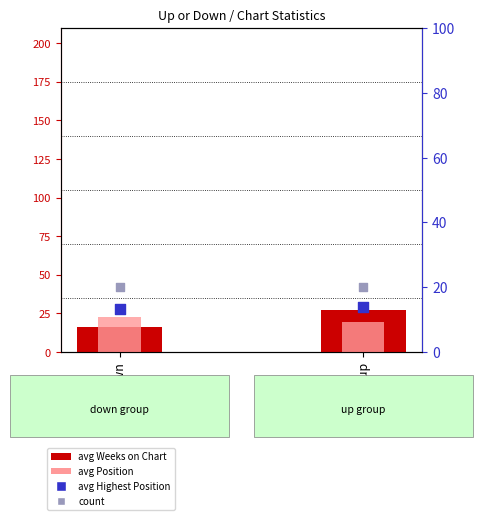

At how many categories does at least one series exceed 20?

2